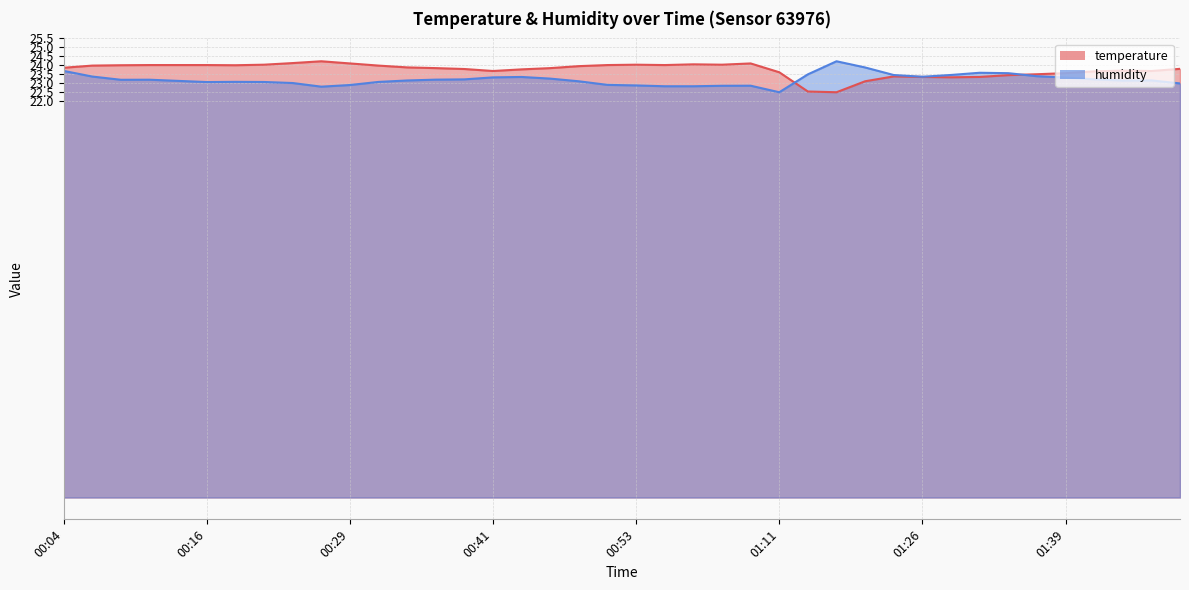

What is the label of the 5th point from the right?

01:39